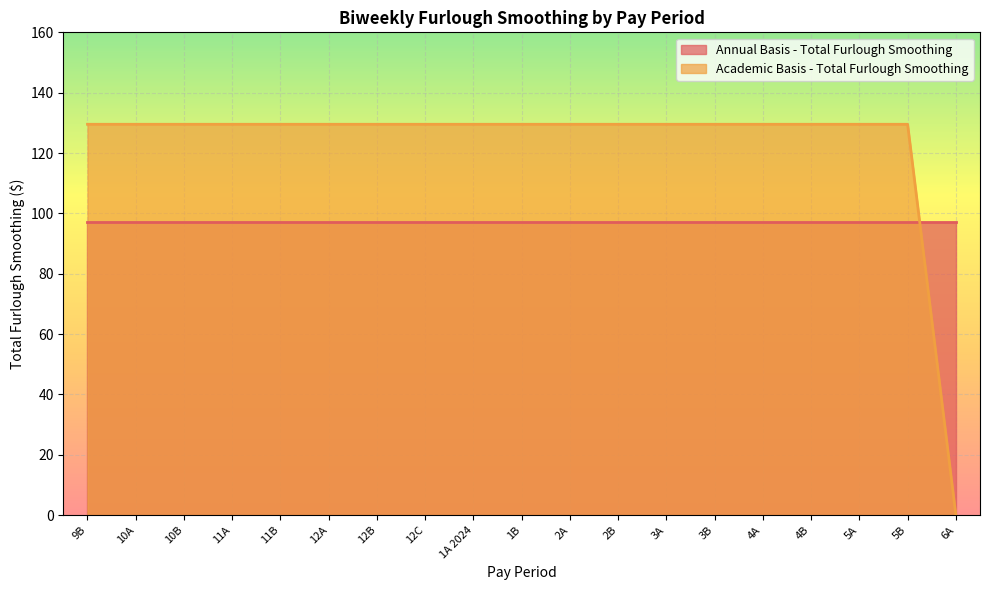

Which series has the largest range (max minus min)?

Academic Basis - Total Furlough Smoothing